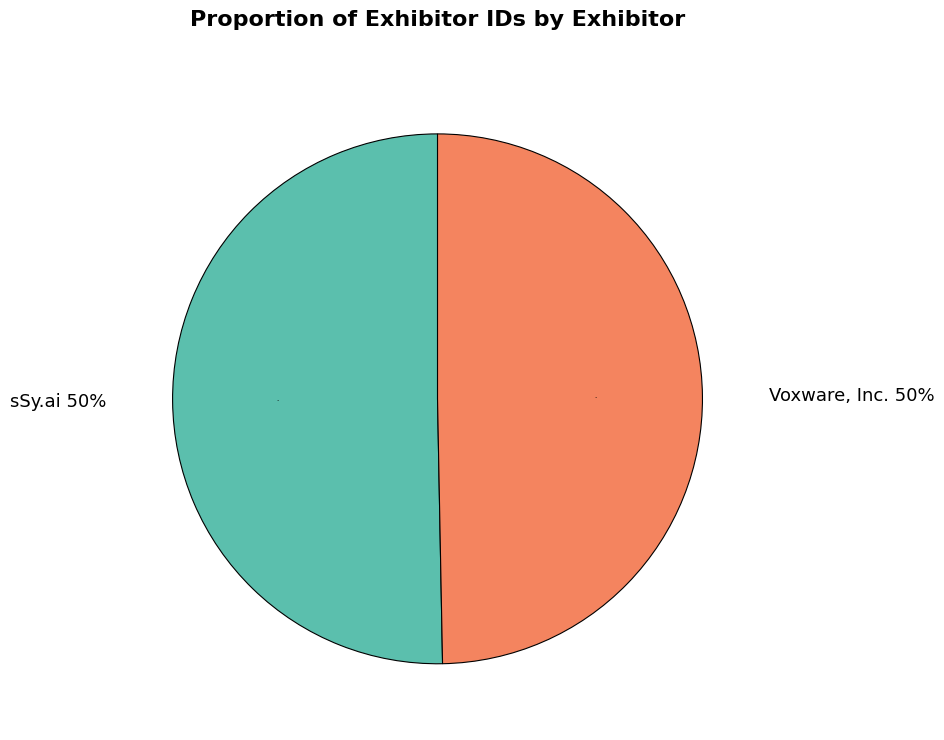

Rank the categories by value from highest to lowest.

sSy.ai, Voxware, Inc.